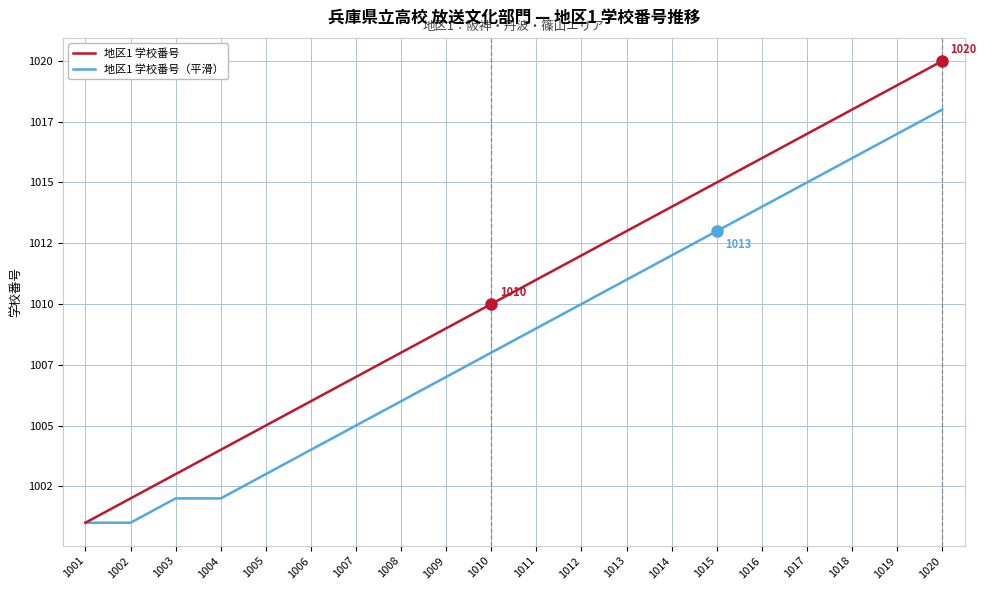

What are all the series names shown in the legend?

地区1 学校番号, 地区1 学校番号（平滑）